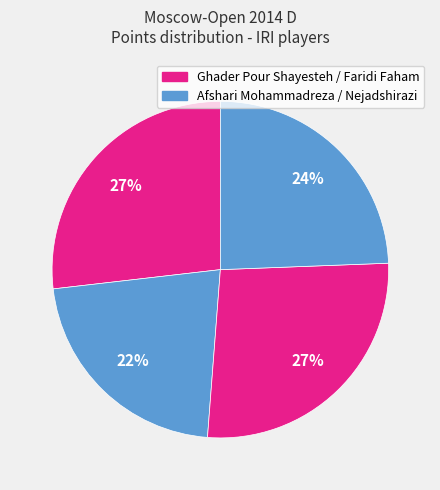

Count the number of slices in the pie.

4